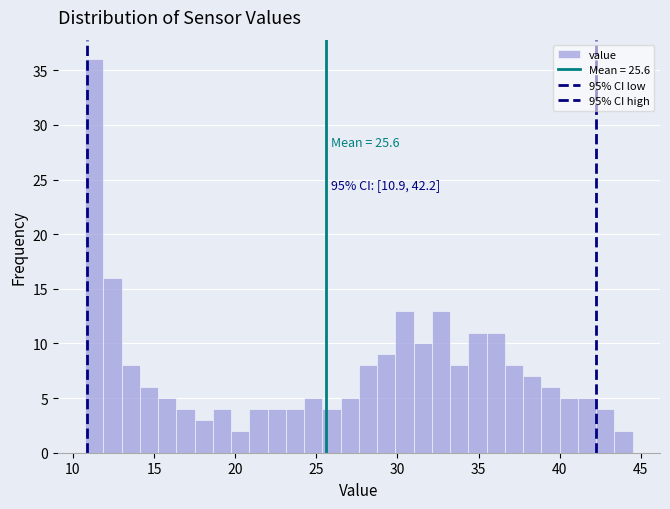

Around what value on the x-axis is the tallest bar? Give the approximate position of its centre, as read against the axis.

11.5